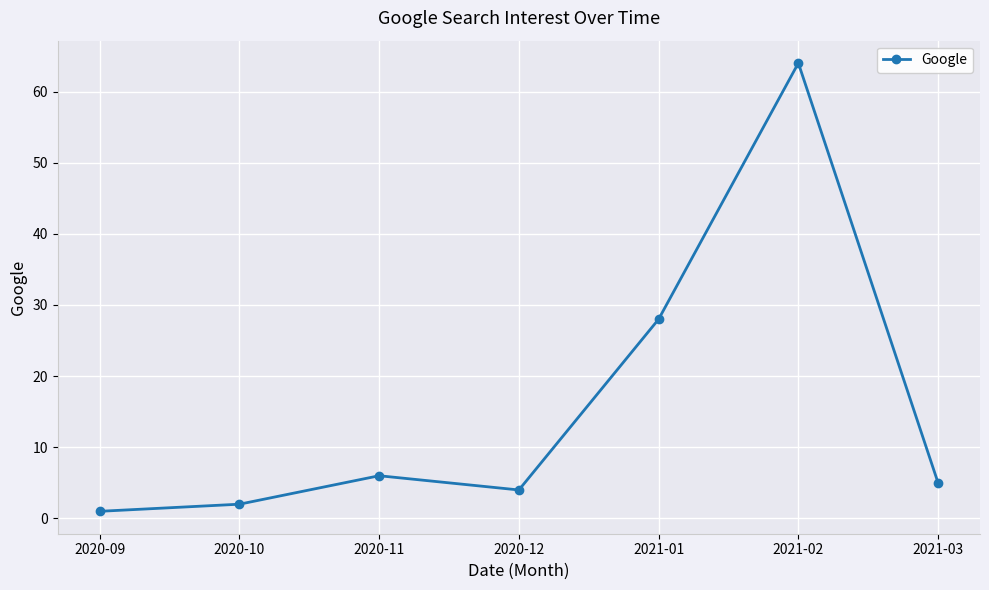

At which category does the chart reach its peak across all series?

2021-02